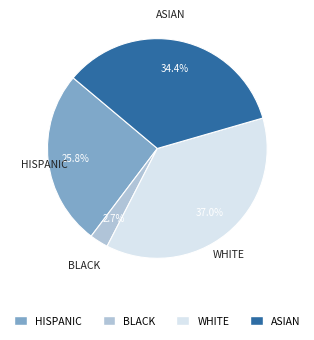

Which has a higher value, HISPANIC or ASIAN?

ASIAN